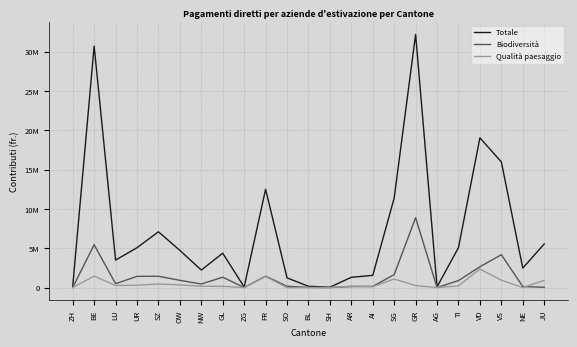

The value of Biodiversità at BE is 5445275. True or false?

True